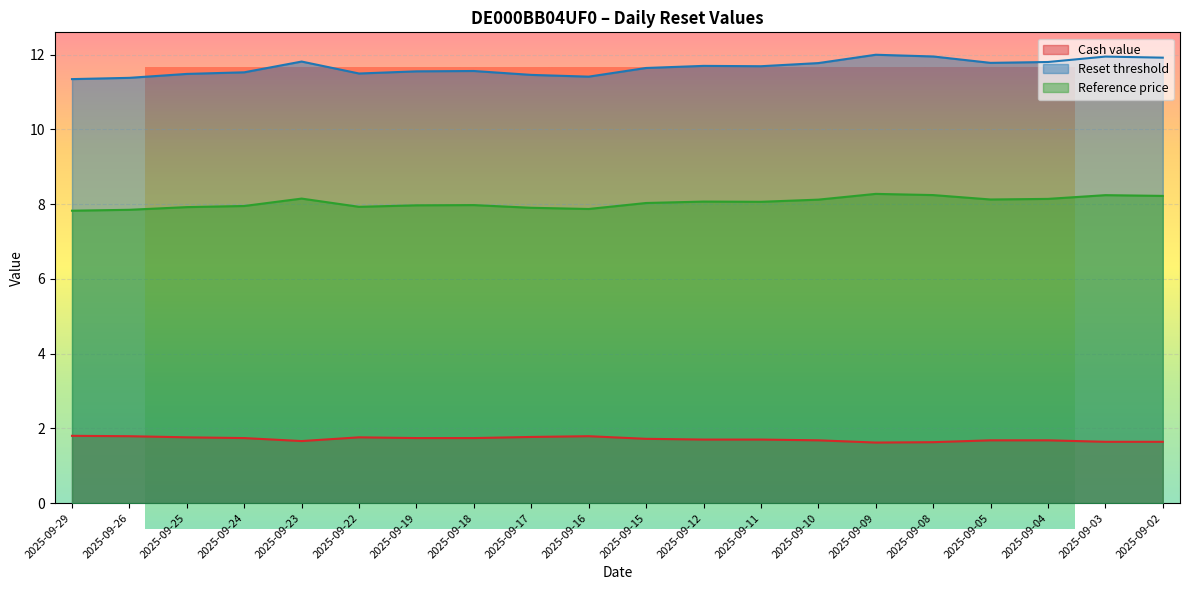

Rank the series at 2025-09-16 from lowest to highest value.

Cash value, Reference price, Reset threshold